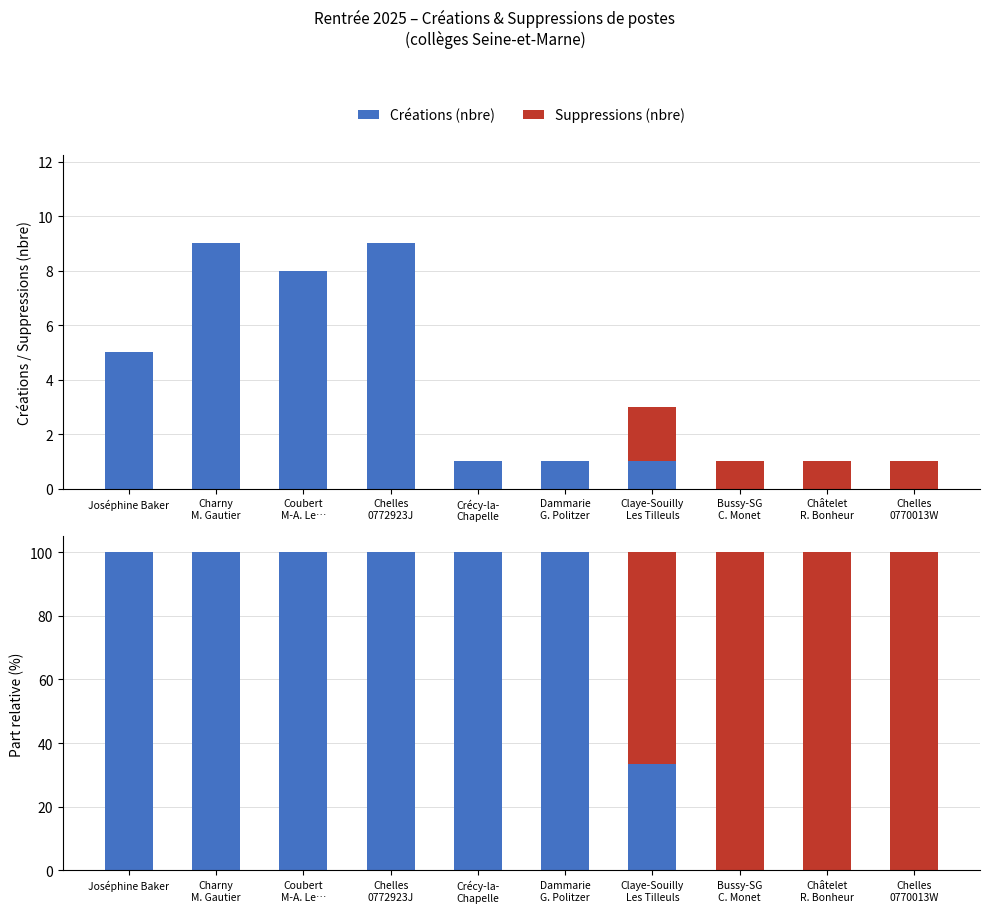

Which series has the largest total across all categories?

Créations (nbre)